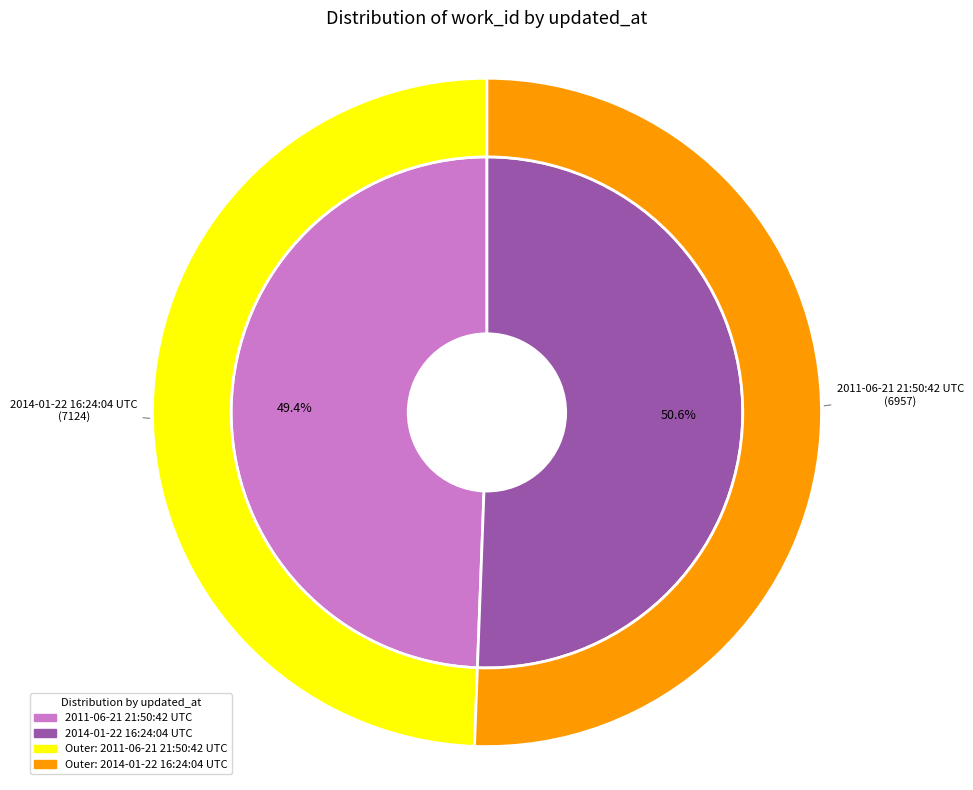

Does 2014-01-22 16:24:04 UTC account for over 50% of the chart?

Yes